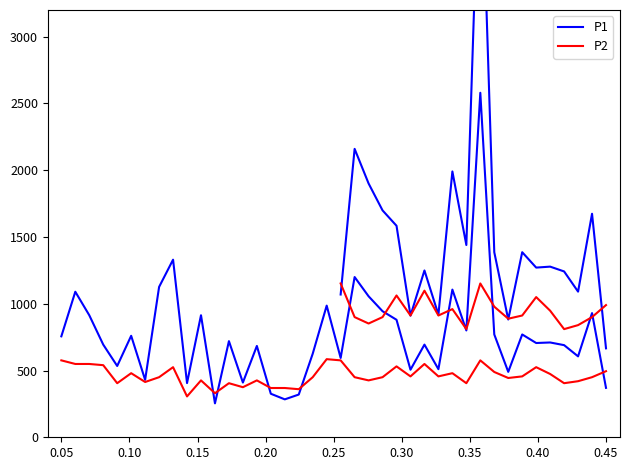

What is the smallest value displayed?

254.0